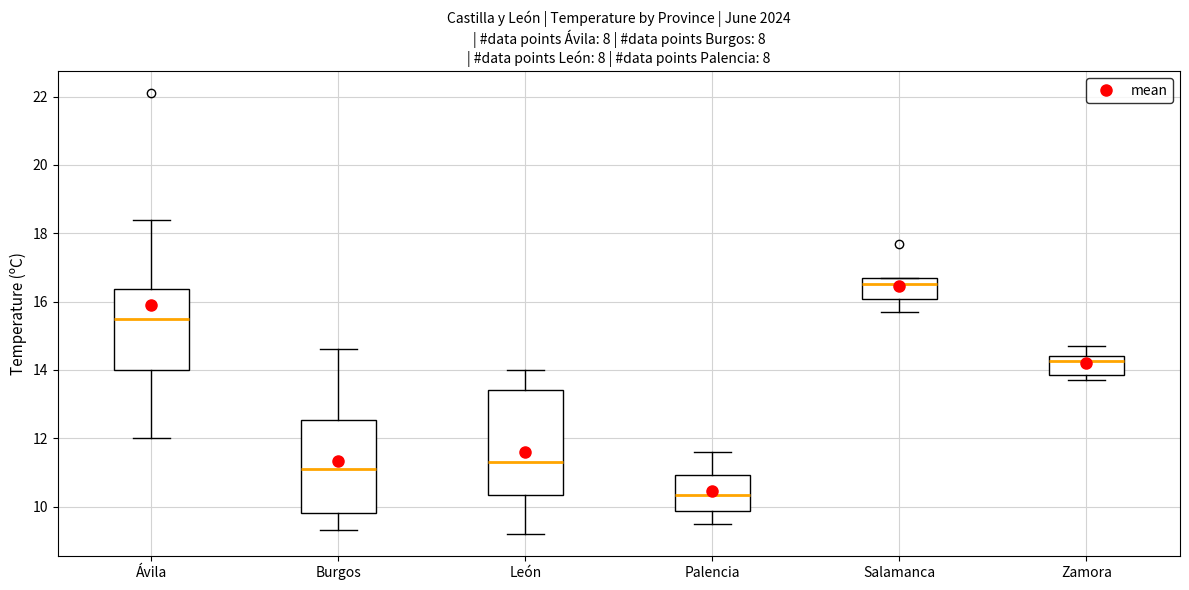

Reading left to right, read every box against the y-axis: the position of its median line, the range the box covers, and the ends of its whiskers. The values are not printed on the chart, so give them approximately, as read against the axis.

Ávila: median 15.6, box 14.0 to 16.4, whiskers 12.0 to 18.4
Burgos: median 11.2, box 9.8 to 12.6, whiskers 9.4 to 14.6
León: median 11.4, box 10.4 to 13.4, whiskers 9.2 to 14.0
Palencia: median 10.4, box 9.8 to 11.0, whiskers 9.6 to 11.6
Salamanca: median 16.6, box 16.0 to 16.8, whiskers 15.8 to 16.8
Zamora: median 14.2, box 13.8 to 14.4, whiskers 13.8 (just below the box's lower edge) to 14.8